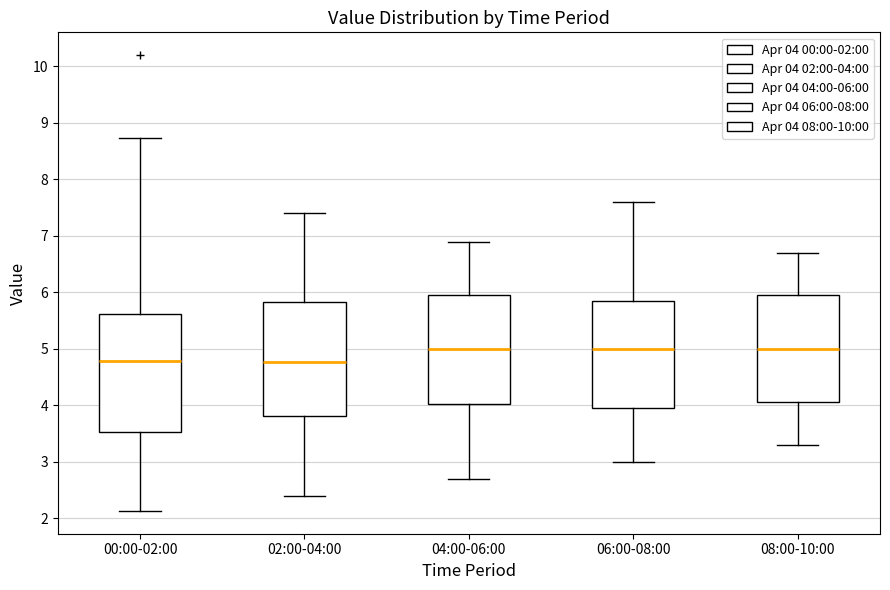

Reading left to right, transcribe this box plot: for each box, give where its median line is, the range the box spans, and where its two whiskers end, as read against the y-axis. The values are not printed on the chart, so give them approximately, as read against the axis.

00:00-02:00: median 4.8, box 3.5 to 5.6, whiskers 2.1 to 8.7
02:00-04:00: median 4.8, box 3.8 to 5.8, whiskers 2.4 to 7.4
04:00-06:00: median 5.0, box 4.0 to 6.0, whiskers 2.7 to 6.9
06:00-08:00: median 5.0, box 4.0 to 5.9, whiskers 3.0 to 7.6
08:00-10:00: median 5.0, box 4.1 to 6.0, whiskers 3.3 to 6.7